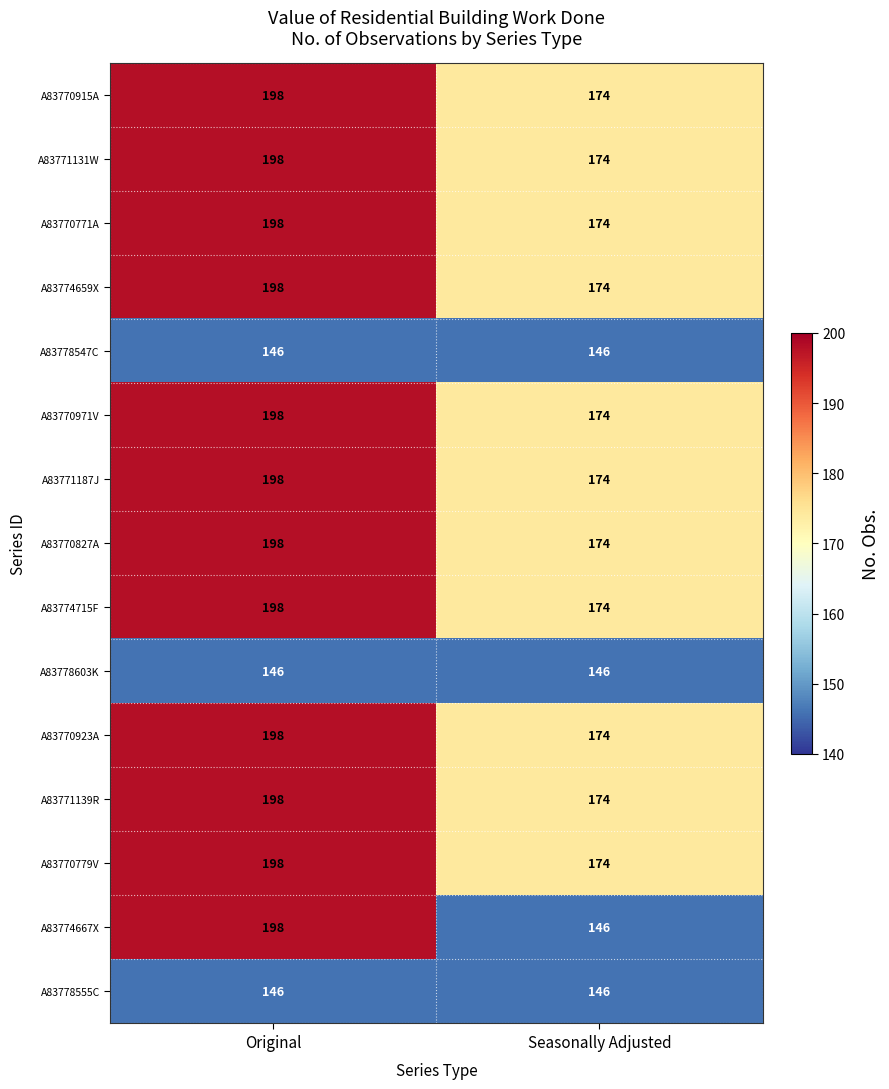

What value does the A83770779V series have at Original?

198